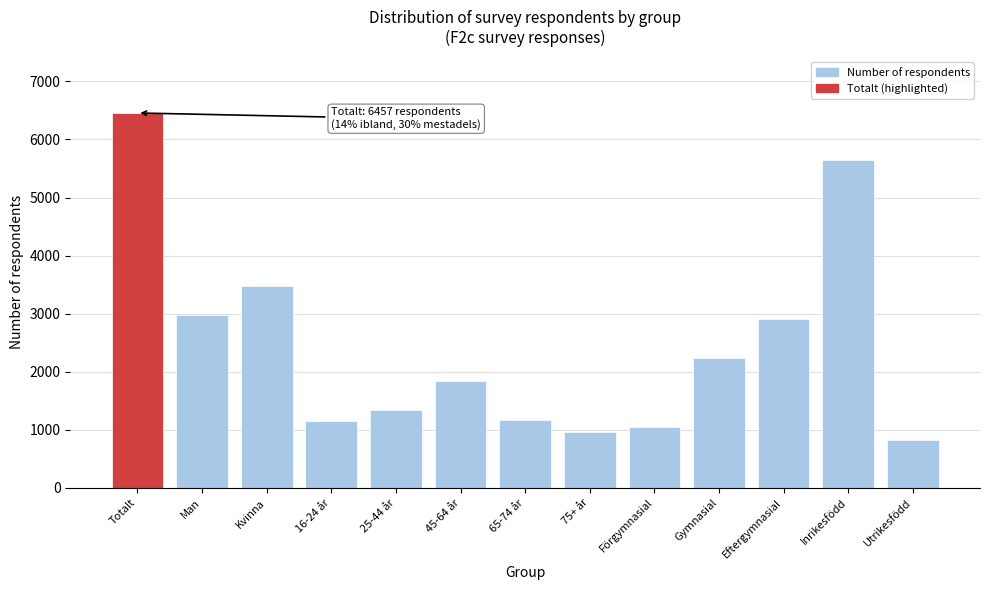

Is it true that the value at 16-24 år is 1145?

True